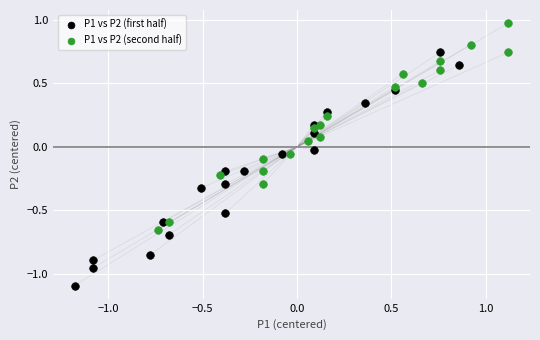

Which series reaches the minimum Y coordinate?

P1 vs P2 (first half)